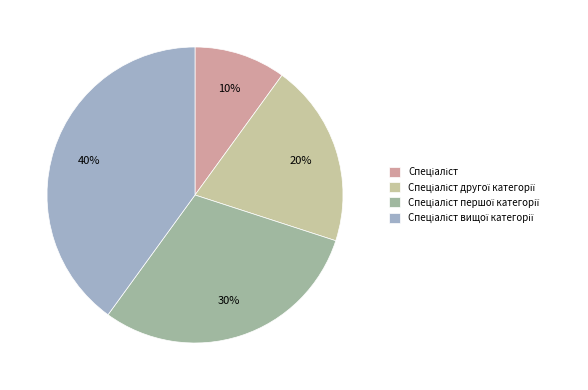

To the nearest percent, what is the difference between the largest and smallest slice percentages?

30%